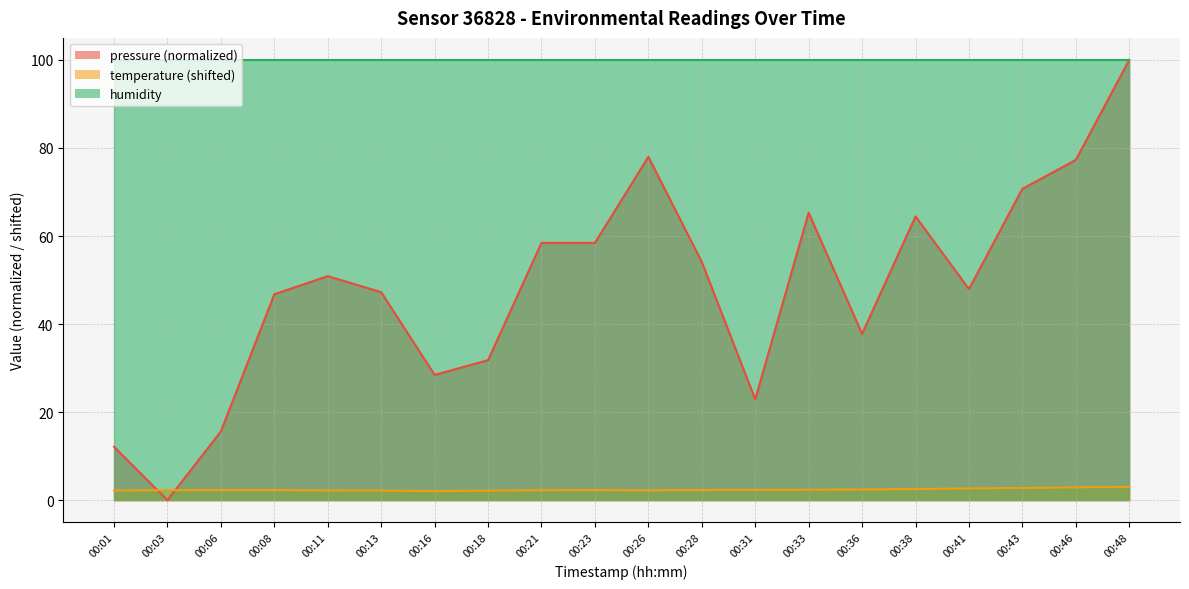

Which series changed the most between 00:28 and 00:38?

pressure